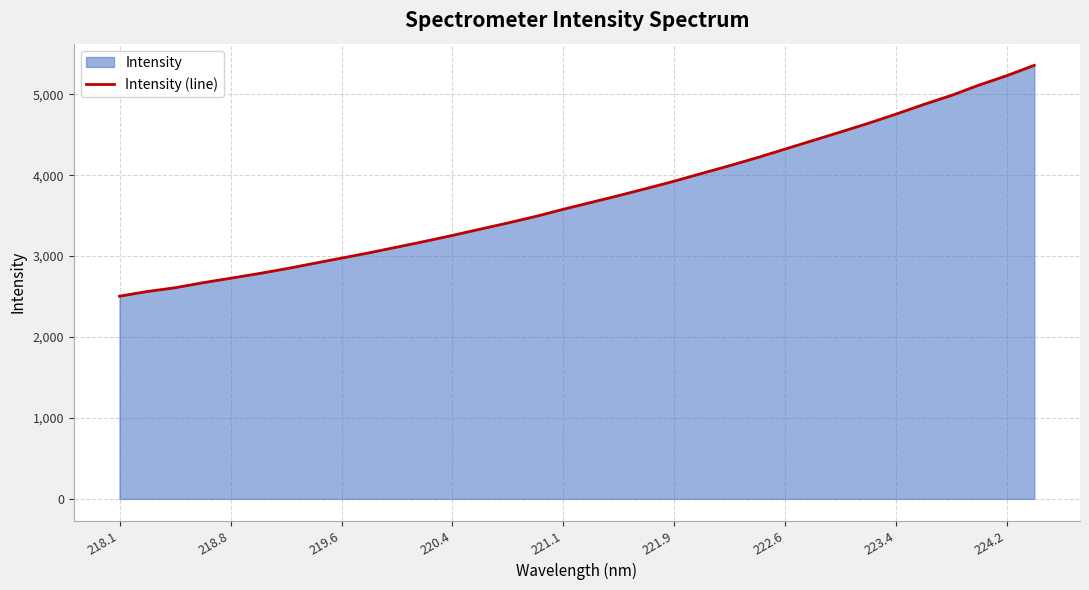

What is the smallest value displayed?

2504.2